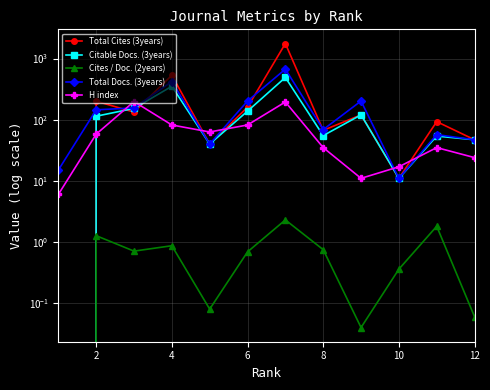

Is the value of Citable Docs. (3years) at 12 greater than the value of Total Docs. (3years) at 6?

No